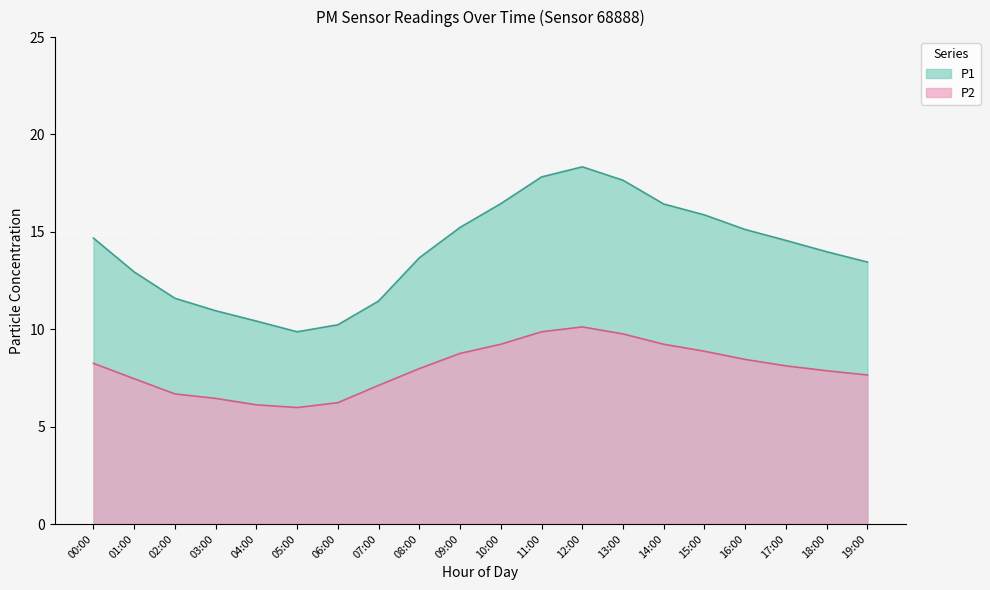

True or false: P2 and P1 cross at least once.

False